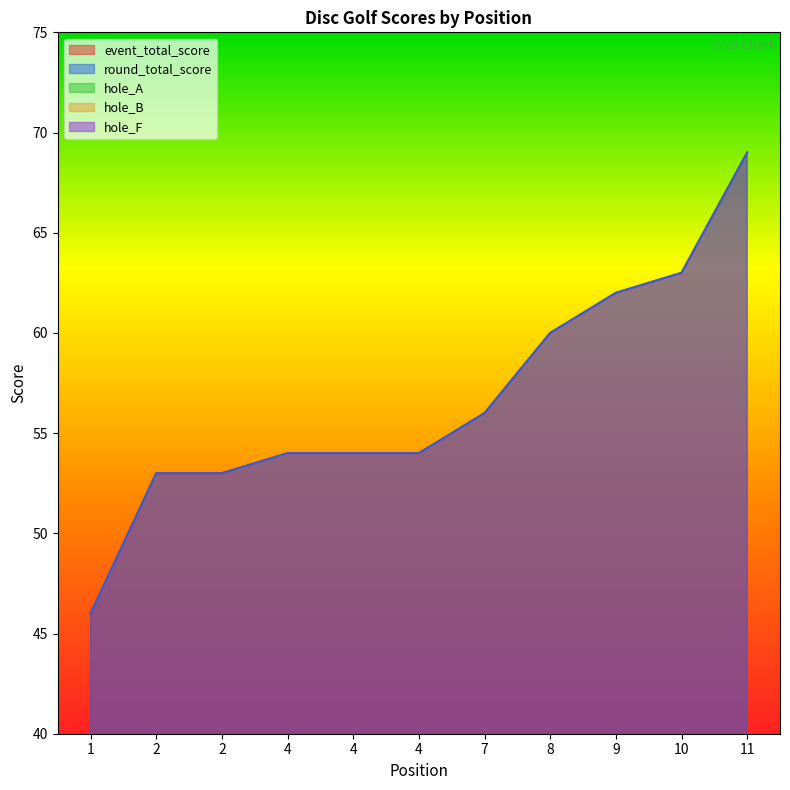

True or false: event_total_score and round_total_score intersect in this chart.

False